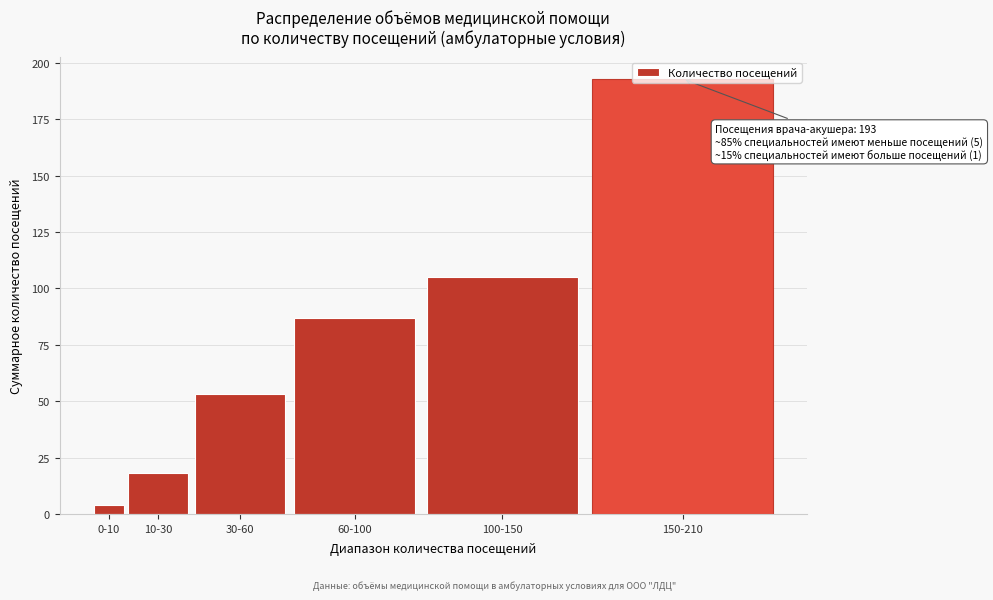

What is the sum of the values at 10-30 and 100-150?

123